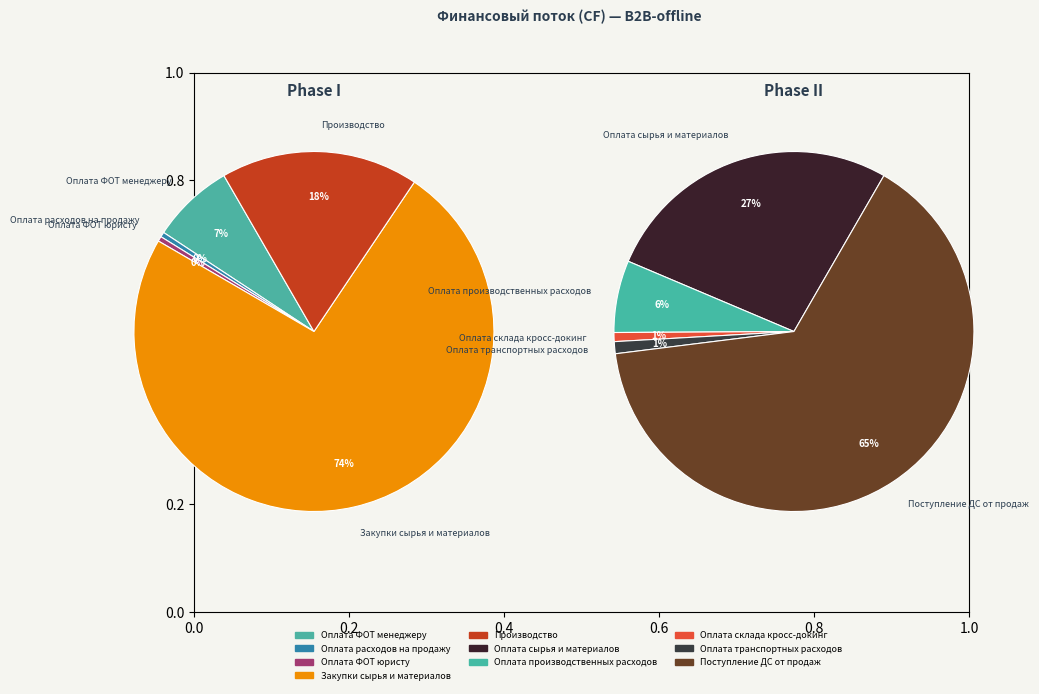

The Оплата транспортных расходов slice represents 1% of the pie. True or false?

True